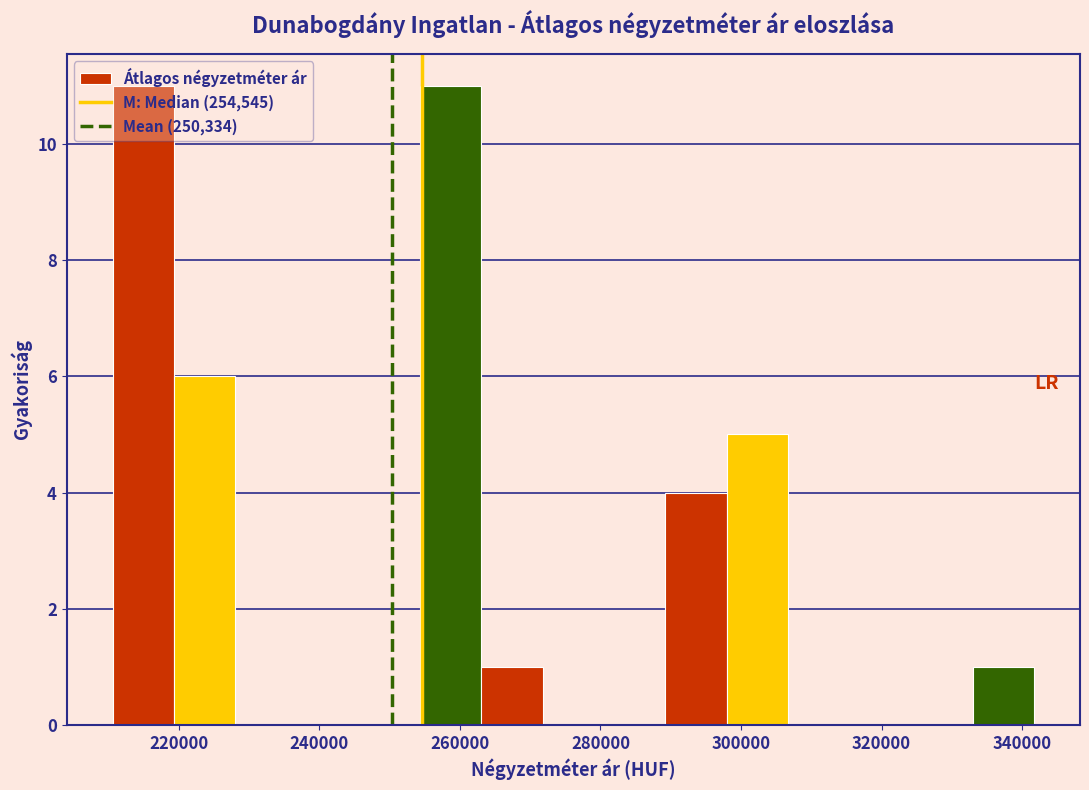

How tall is the bar that spans 210000 to 220000 on the x-axis? Neither the bar edges nor the heights are printed on the chart, so give them approximately, as read against the axes.

11